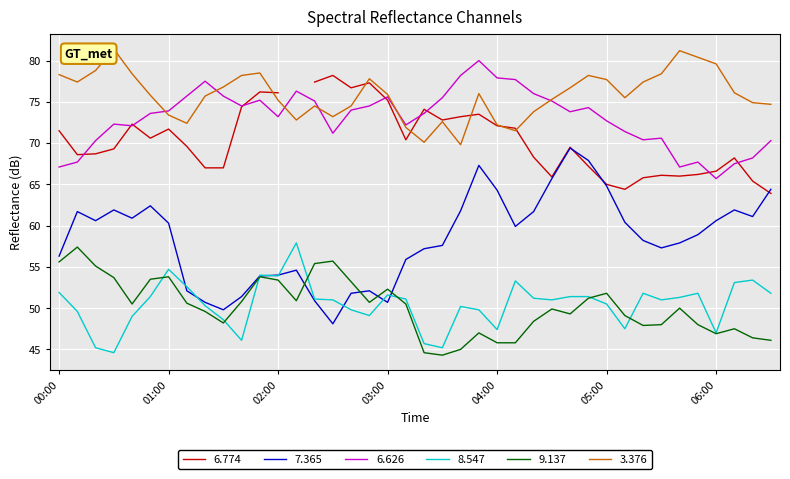

In 6.626, how many points are higher than both neighbors (excluding endpoints)?

9